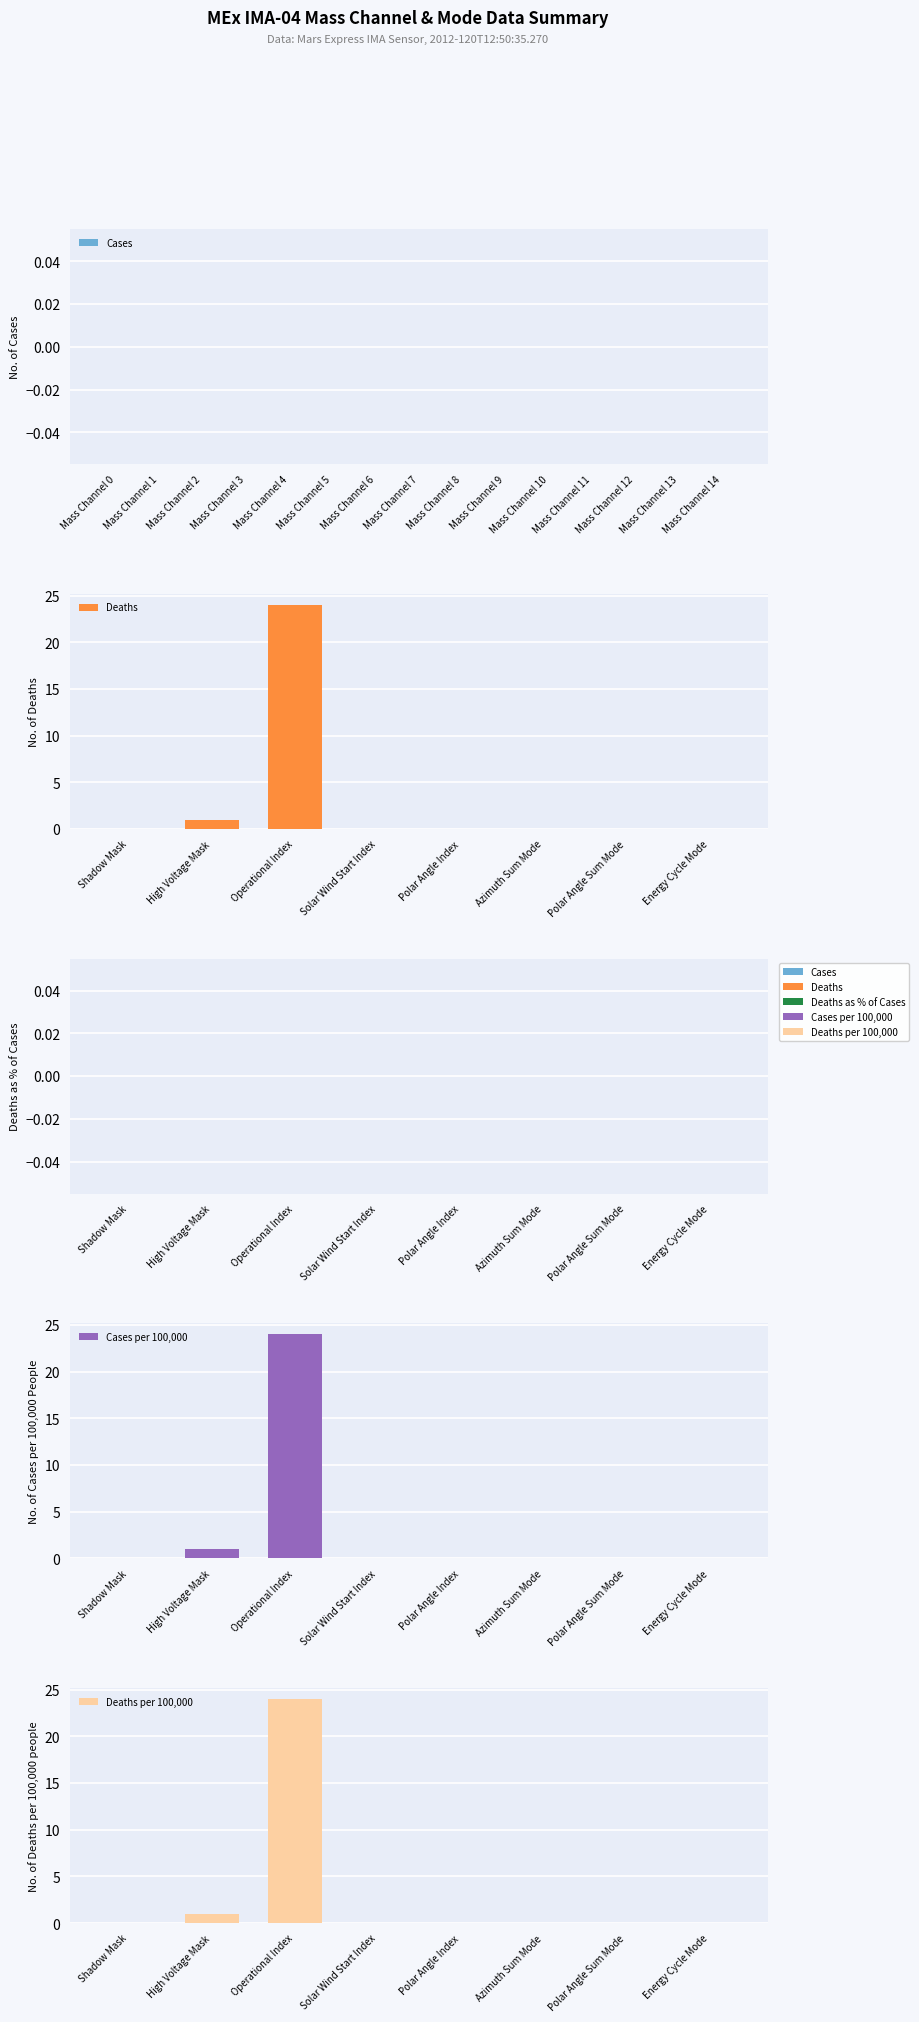

Between Mass Channel 4 and Mass Channel 14, which series saw the biggest shift?

Cases